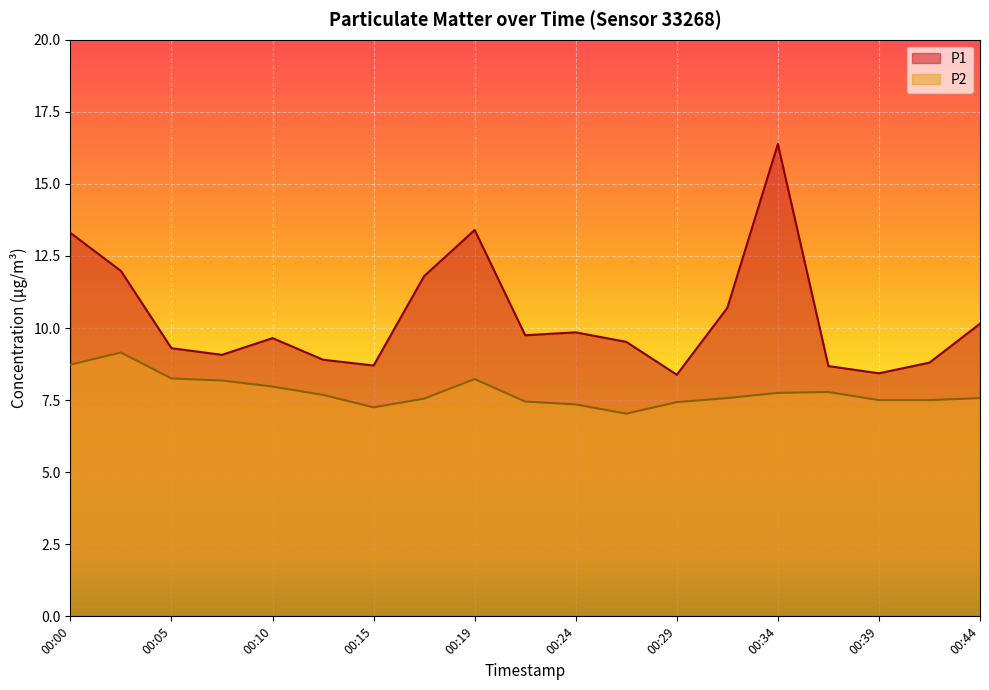

Which category has the highest value across all series?

00:34